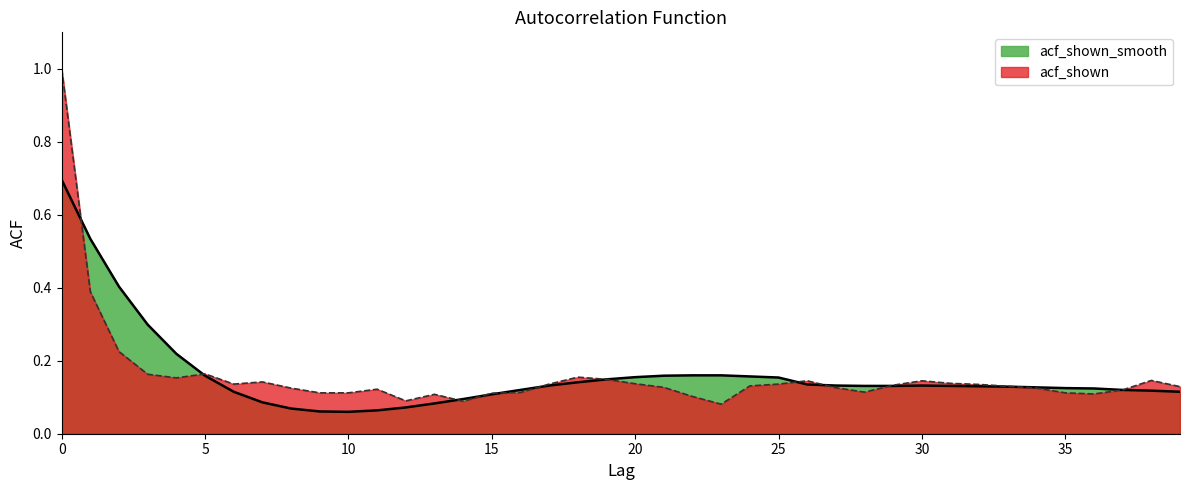

What is the minimum value shown in the chart?

0.1